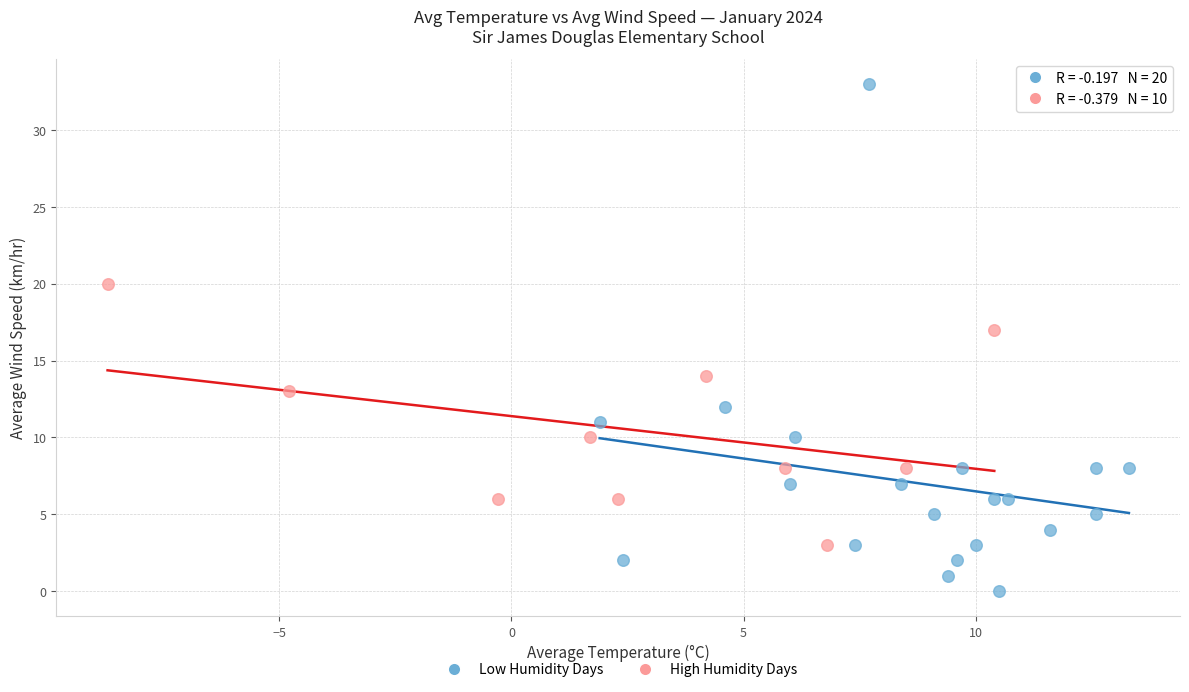

Which series reaches the minimum Y coordinate?

Low Humidity Days